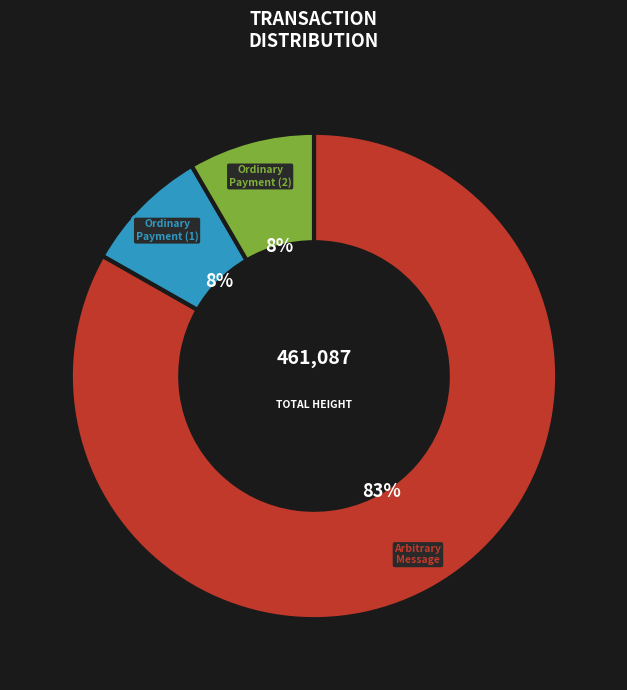

To the nearest percent, what is the average slice percentage?

33%